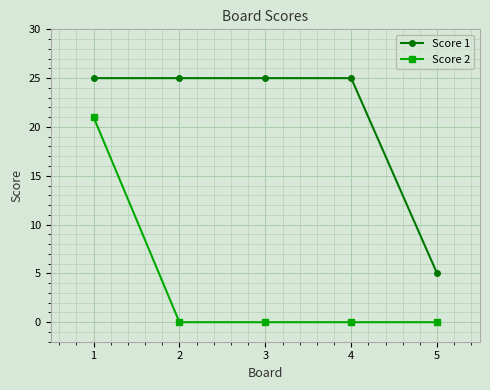

What is the difference between the maximum and minimum values in the Score 1 series?

20